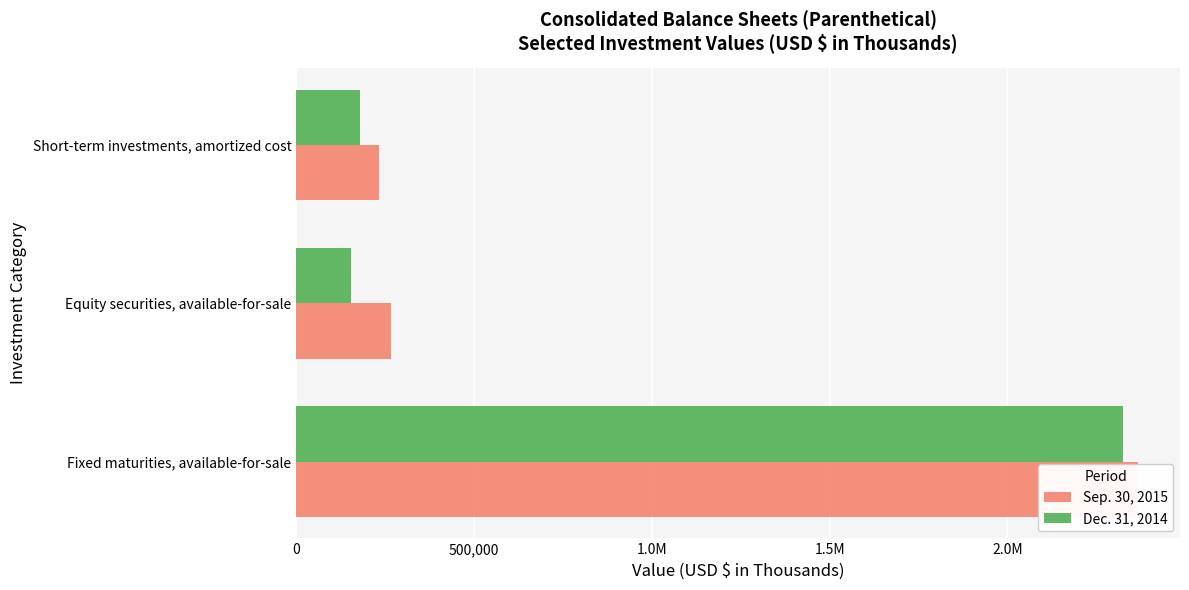

What is the average value of the Dec. 31, 2014 series?

886110